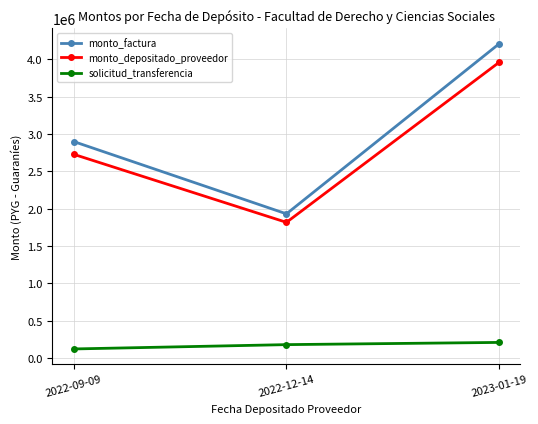

True or false: monto_factura has a value of 4211000 at 2023-01-19.

True